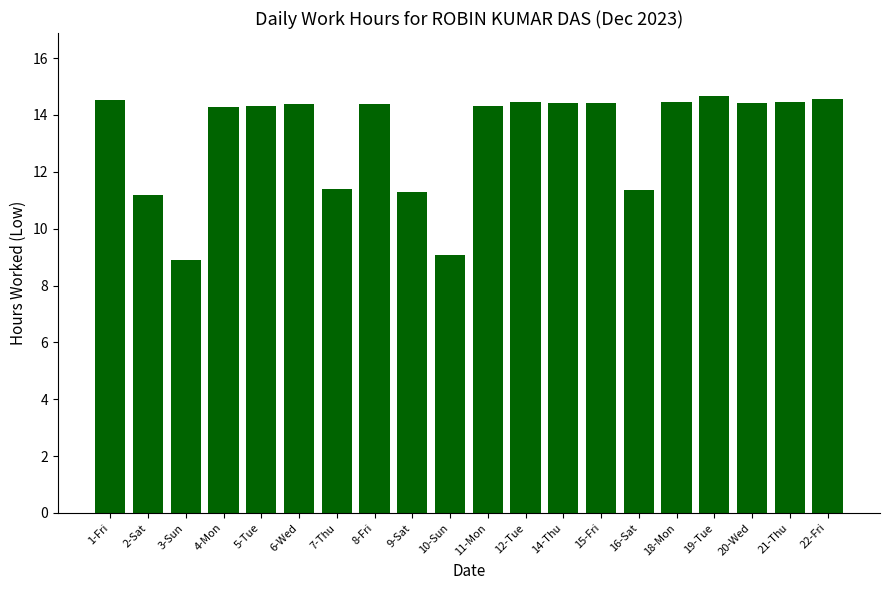

What is the sum of the values at 4-Mon and 18-Mon?

28.7